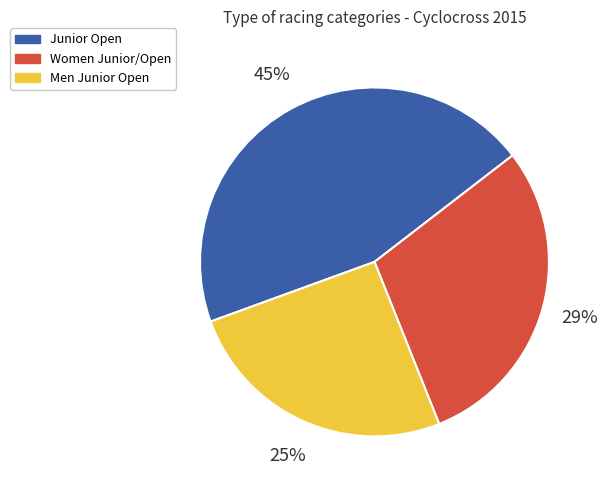

How many slices are in this pie chart?

3